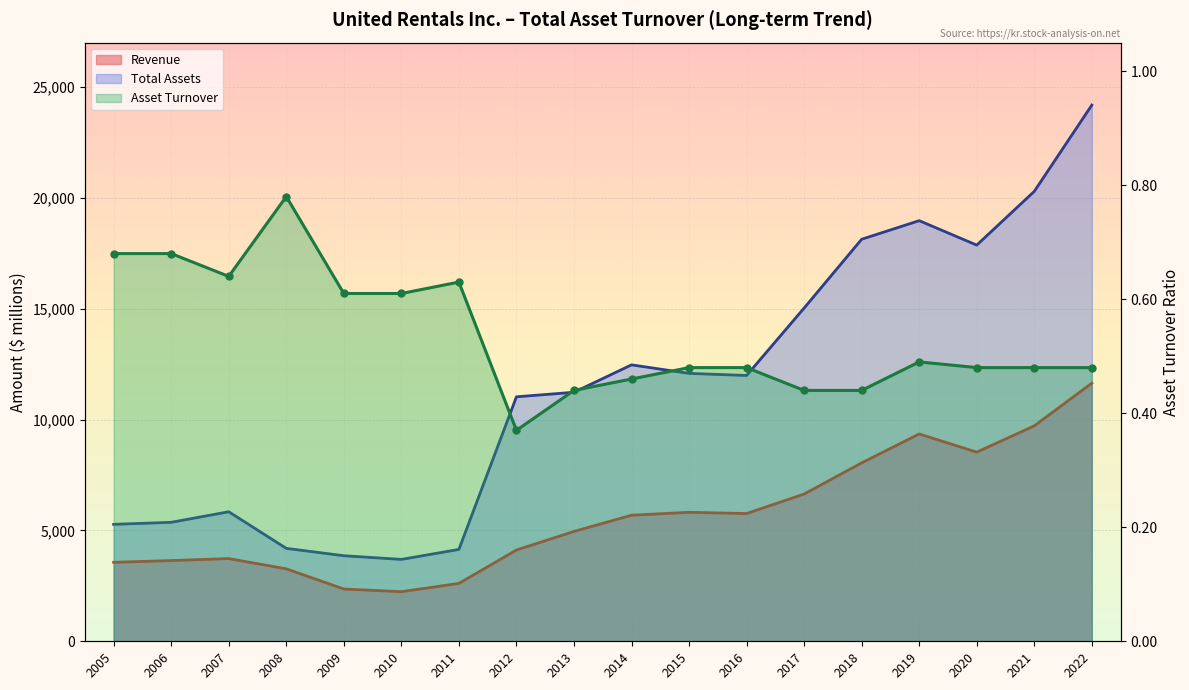

Which has a higher value, 2015 or 2012?

2015